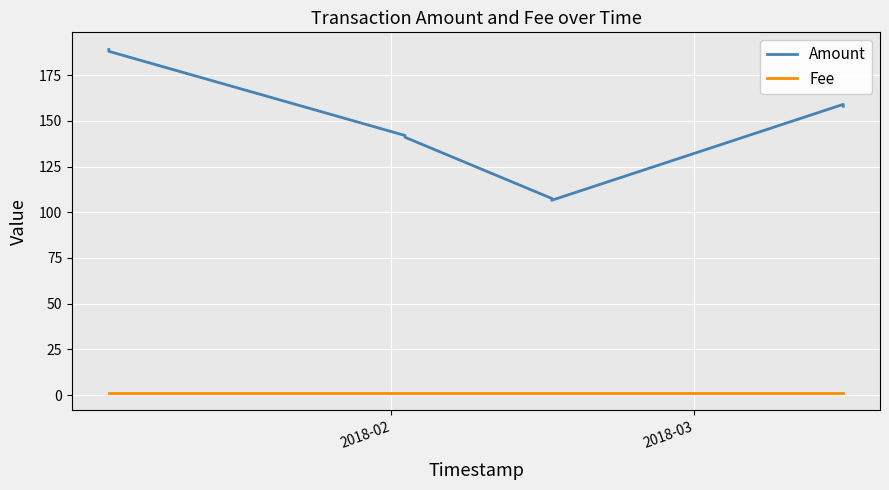

What is the lowest value of the Amount series?

106.6